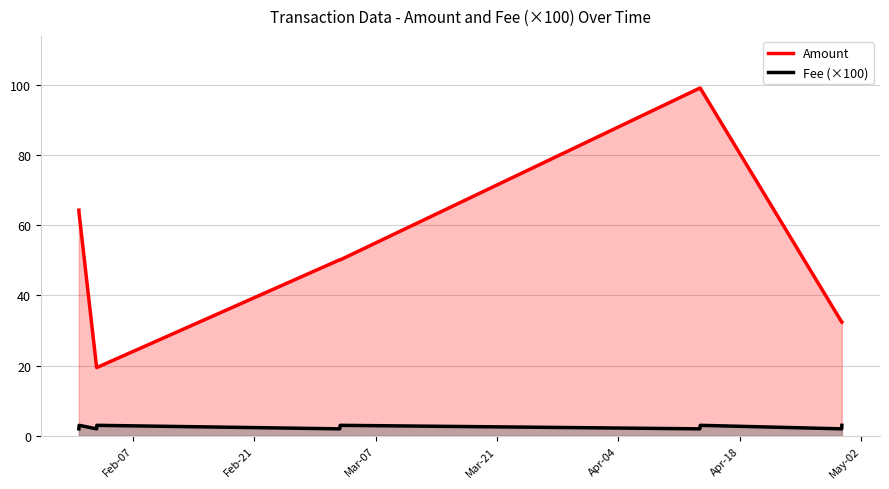

Which series has the largest range (max minus min)?

Amount